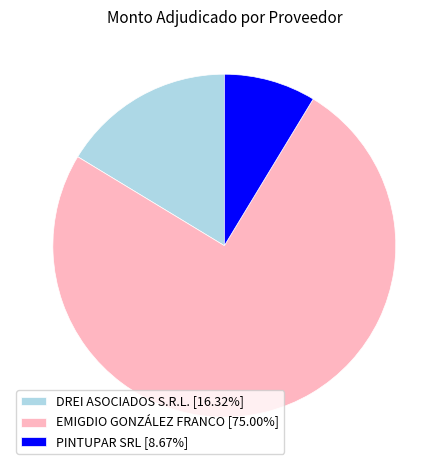

Does EMIGDIO GONZÁLEZ FRANCO [75.00%] represent more than half of the total?

Yes